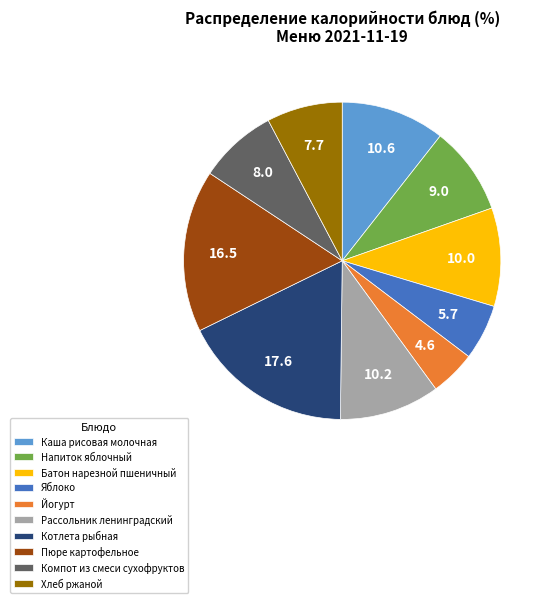

True or false: Компот из смеси сухофруктов accounts for 8% of the total.

True